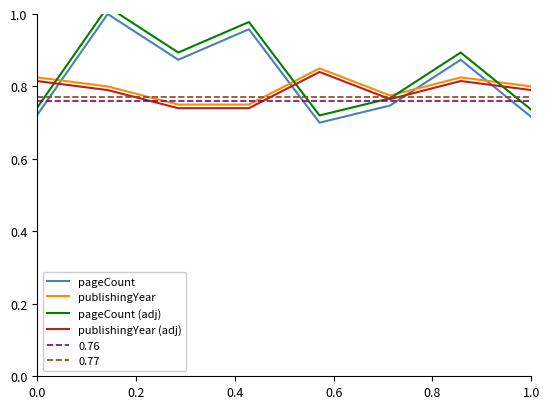

How many intersections are there between pageCount and publishingYear?

4